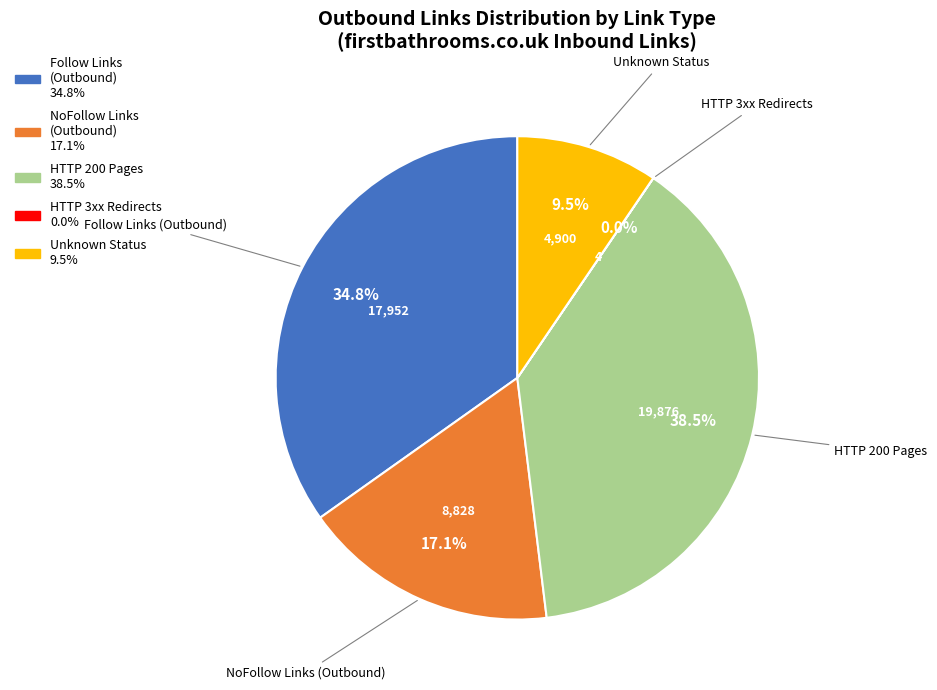

Is there a majority slice in this chart?

No